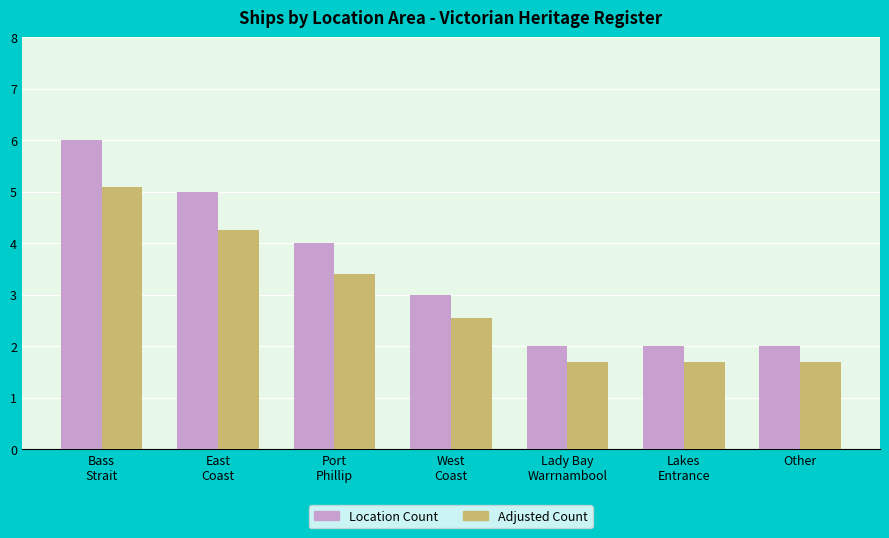

What position from the right is West
Coast?

4